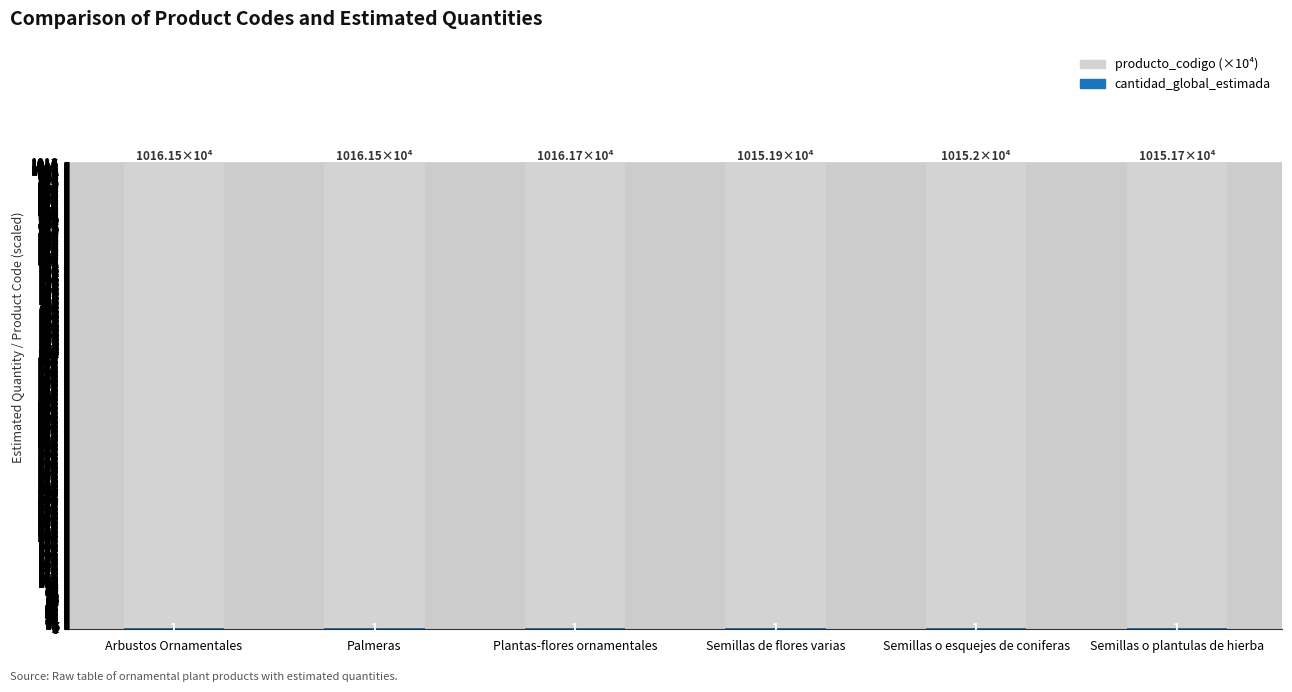

What is the difference between the second highest and minimum values in the producto_codigo (×10⁴) series?

1.0